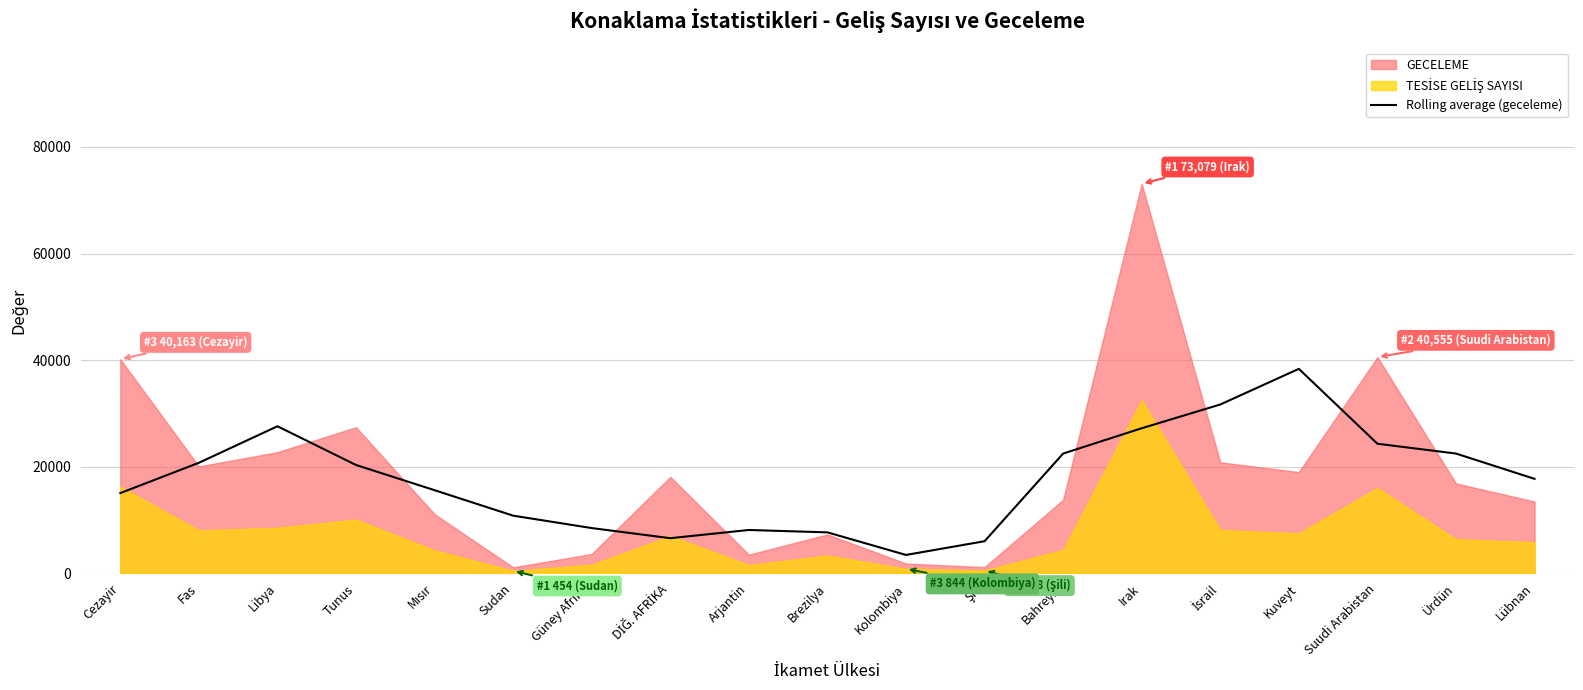

True or false: the data shows 6492.0 at Sudan.

False